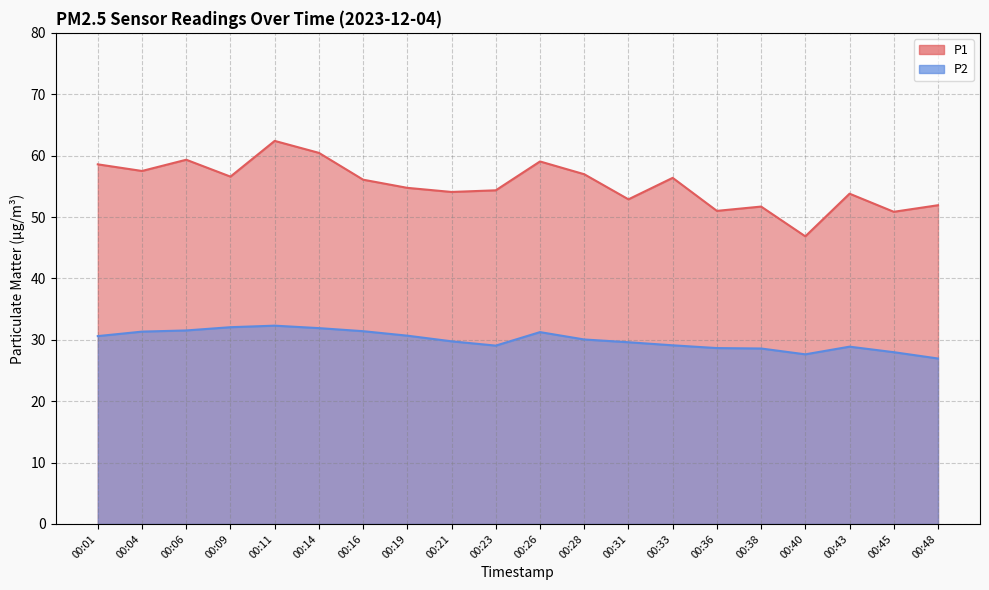

How many data points in P2 are above 30?

10